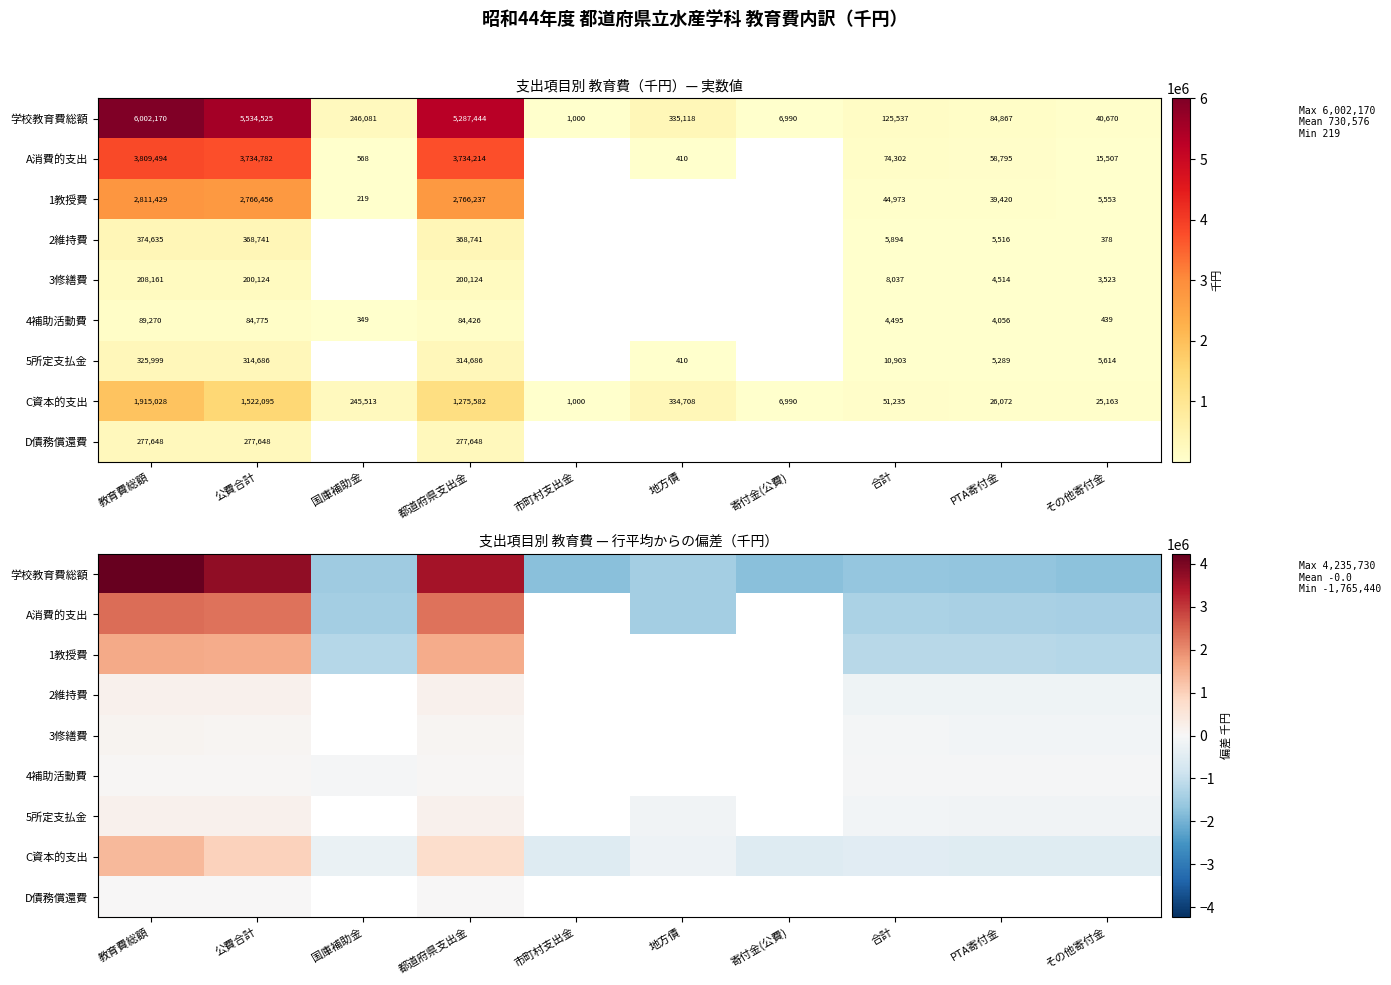

How many negative values does the 5所定支払金 series have?

4